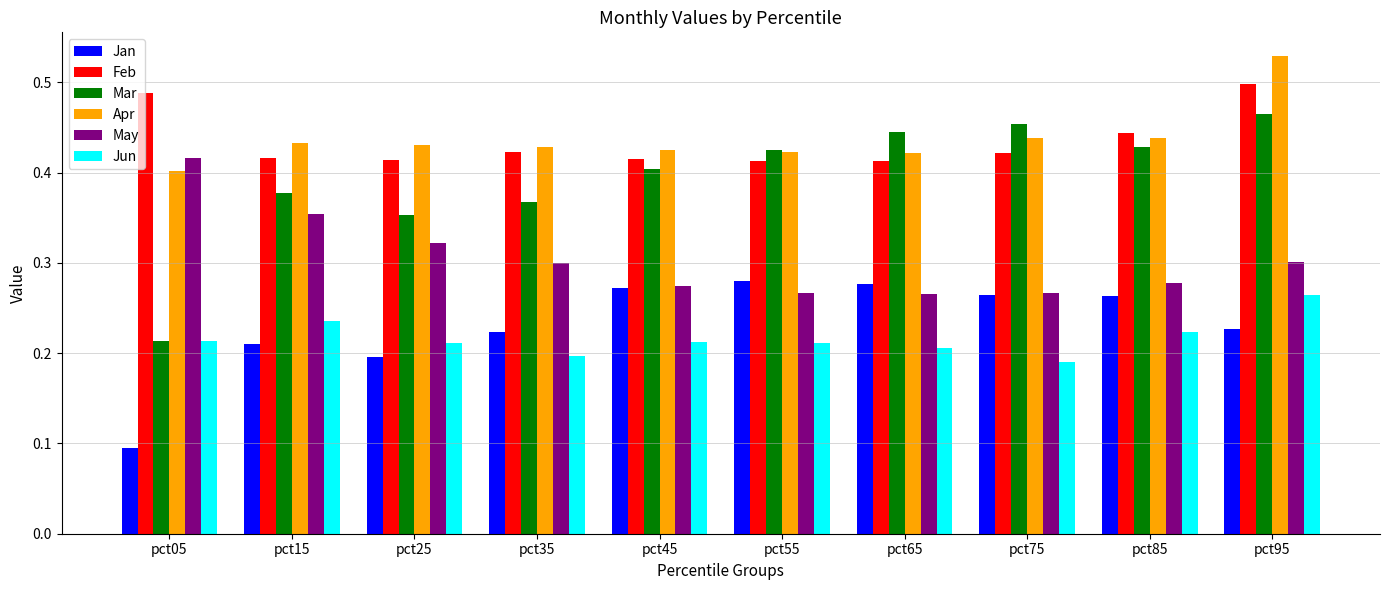

The value of May at pct05 is 0.4. True or false?

True